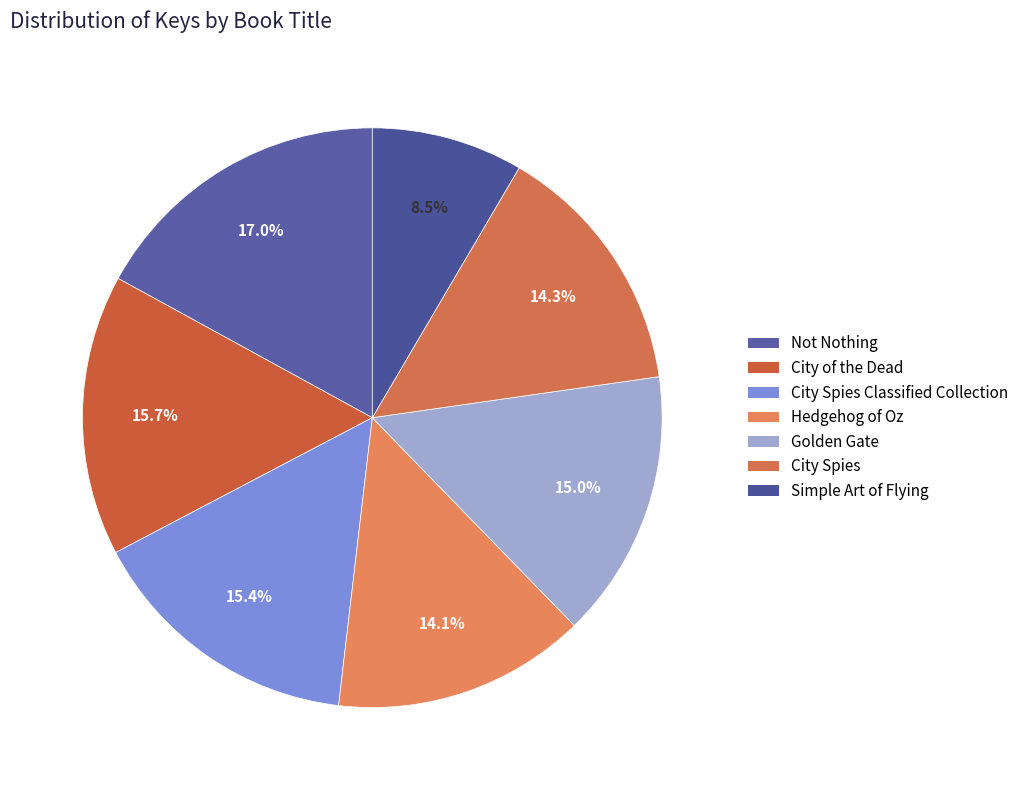

How many segments does this pie chart have?

7